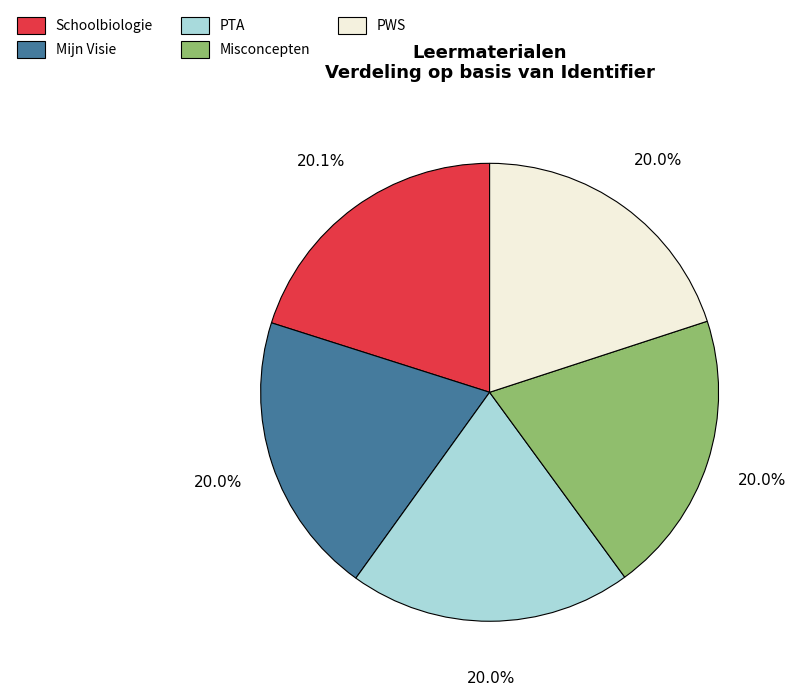

To the nearest percent, what is the average slice percentage?

20%